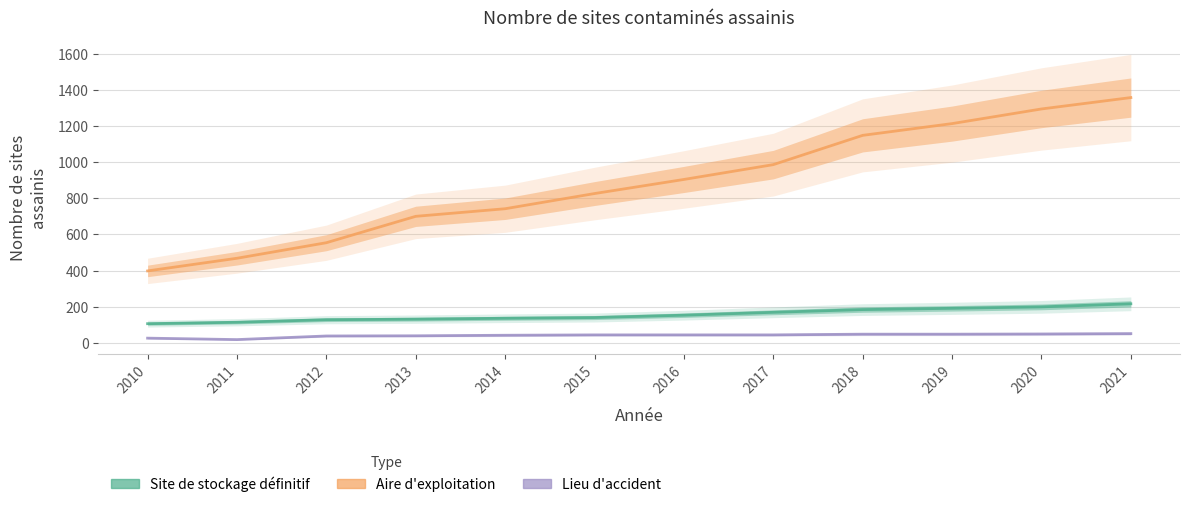

True or false: Site de stockage définitif has more than 2 points higher than both neighbors.

False